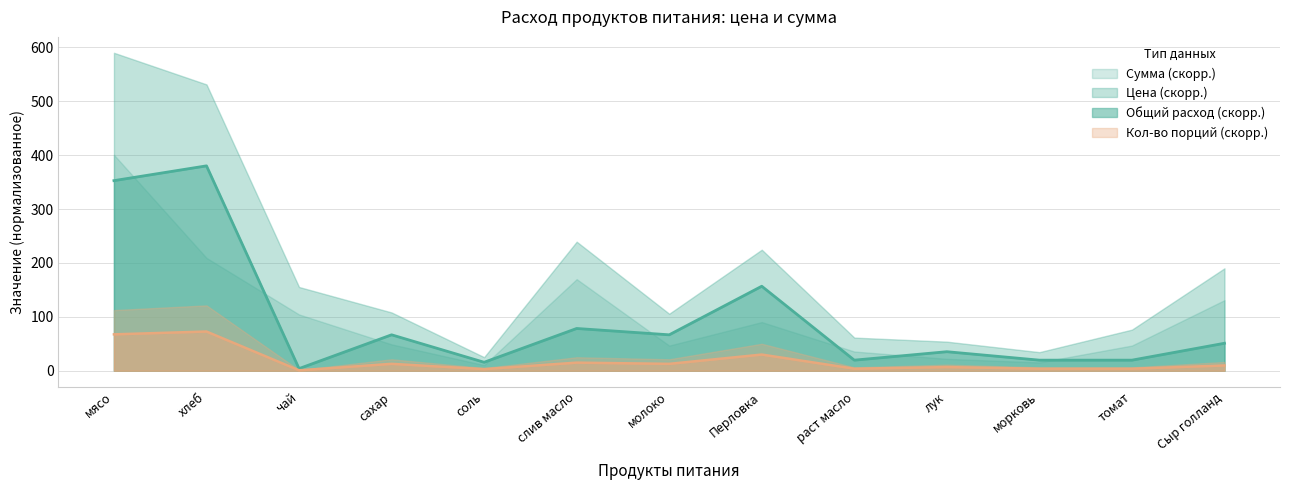

What is the approximate value of Общий расход (скорр.) at раст масло?

19.6